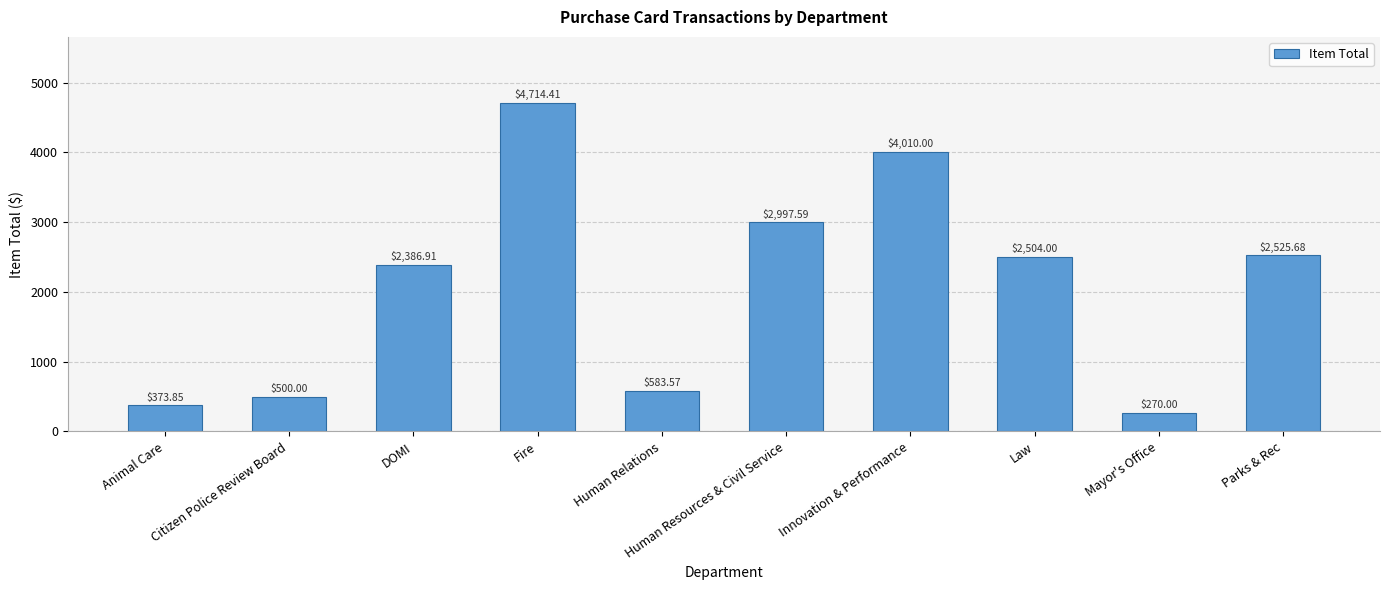

How many data points are less than 2504?

5